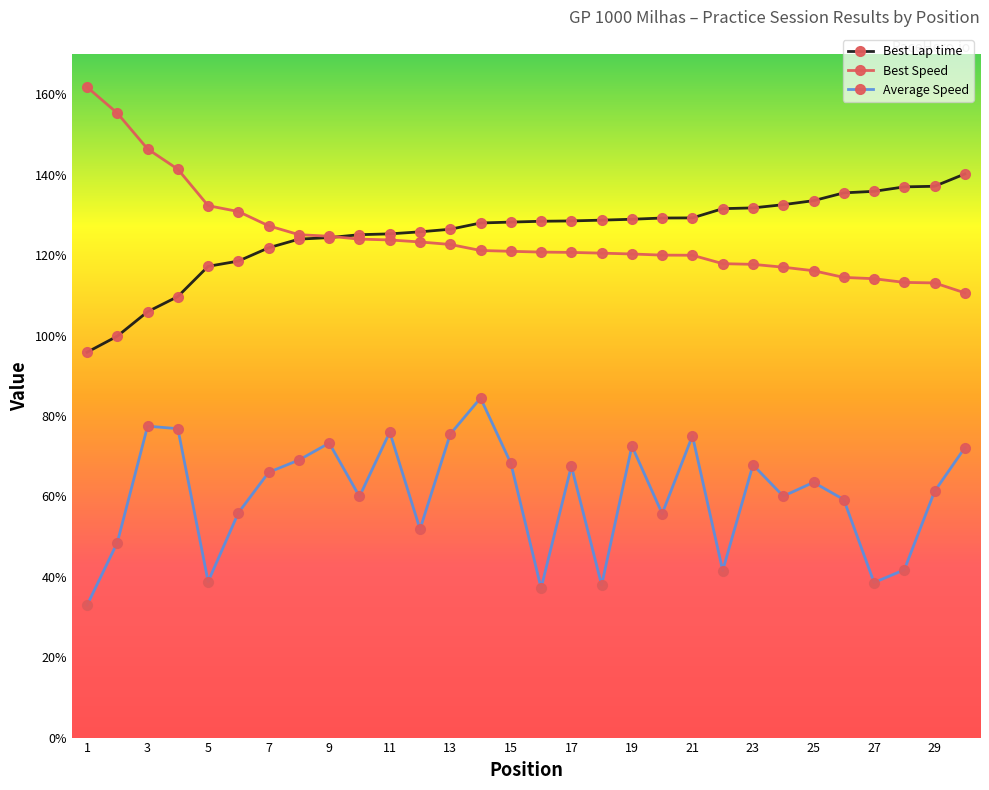

What is the value of the Best Lap time point at the 15th from the left?

128.2